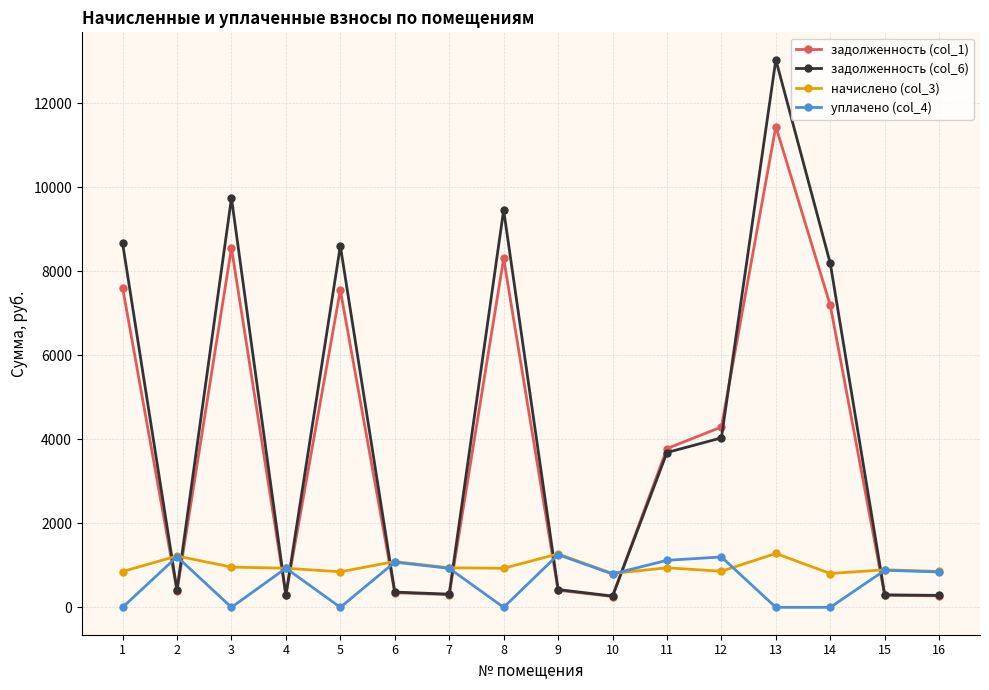

Which series ends up on top after the final intersection of задолженность (col_6) and уплачено (col_4)?

уплачено (col_4)